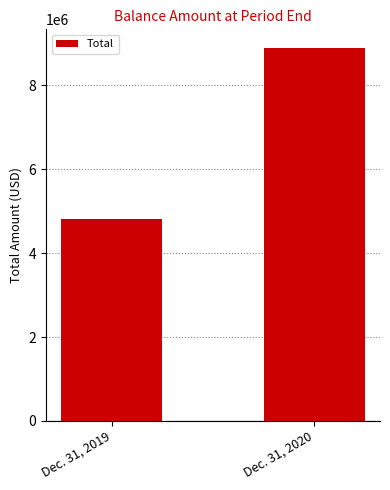

How many bars are there in total?

2